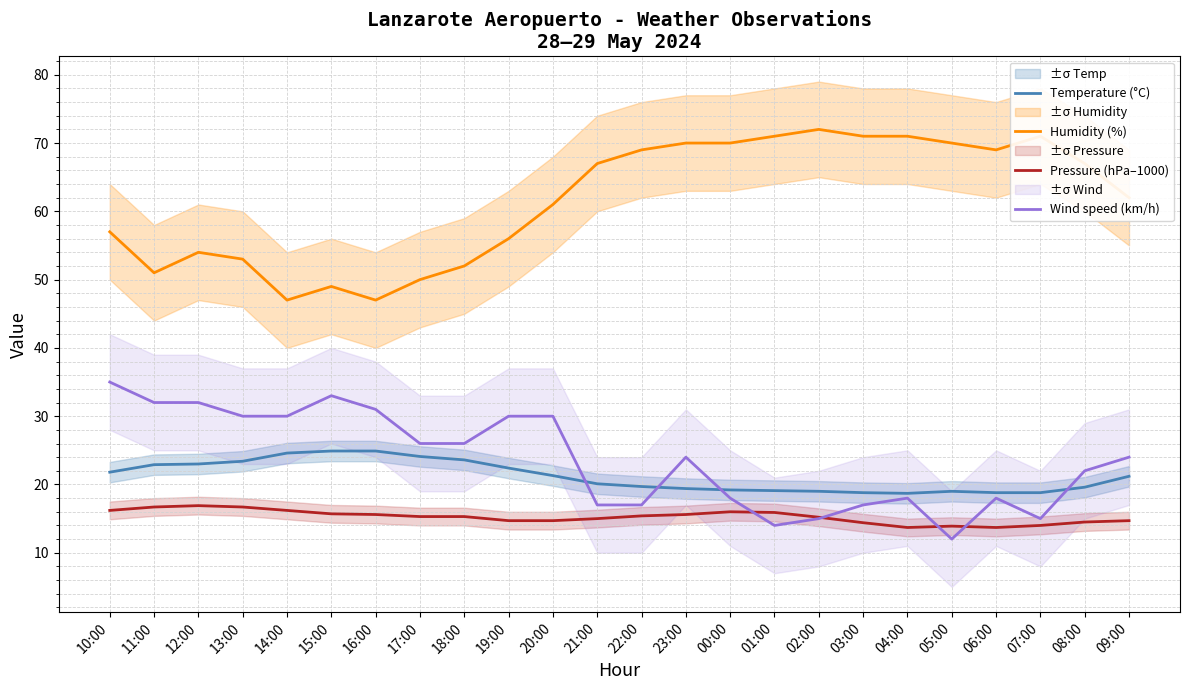

Reading left to right, extract all data points from this chart.

Temperature (°C): 10:00=21.8	11:00=22.9	12:00=23.0	13:00=23.4	14:00=24.6	15:00=24.9	16:00=24.9	17:00=24.1	18:00=23.6	19:00=22.4	20:00=21.3	21:00=20.1	22:00=19.7	23:00=19.4	00:00=19.2	01:00=19.1	02:00=19.0	03:00=18.8	04:00=18.7	05:00=19.0	06:00=18.8	07:00=18.8	08:00=19.6	09:00=21.2
Humidity (%): 10:00=57.0	11:00=51.0	12:00=54.0	13:00=53.0	14:00=47.0	15:00=49.0	16:00=47.0	17:00=50.0	18:00=52.0	19:00=56.0	20:00=61.0	21:00=67.0	22:00=69.0	23:00=70.0	00:00=70.0	01:00=71.0	02:00=72.0	03:00=71.0	04:00=71.0	05:00=70.0	06:00=69.0	07:00=71.0	08:00=67.0	09:00=62.0
Pressure (hPa–1000): 10:00=16.2	11:00=16.7	12:00=16.9	13:00=16.7	14:00=16.2	15:00=15.7	16:00=15.6	17:00=15.3	18:00=15.3	19:00=14.7	20:00=14.7	21:00=15.0	22:00=15.4	23:00=15.6	00:00=16.0	01:00=15.9	02:00=15.2	03:00=14.4	04:00=13.7	05:00=13.9	06:00=13.7	07:00=14.0	08:00=14.5	09:00=14.7
Wind speed (km/h): 10:00=35.0	11:00=32.0	12:00=32.0	13:00=30.0	14:00=30.0	15:00=33.0	16:00=31.0	17:00=26.0	18:00=26.0	19:00=30.0	20:00=30.0	21:00=17.0	22:00=17.0	23:00=24.0	00:00=18.0	01:00=14.0	02:00=15.0	03:00=17.0	04:00=18.0	05:00=12.0	06:00=18.0	07:00=15.0	08:00=22.0	09:00=24.0